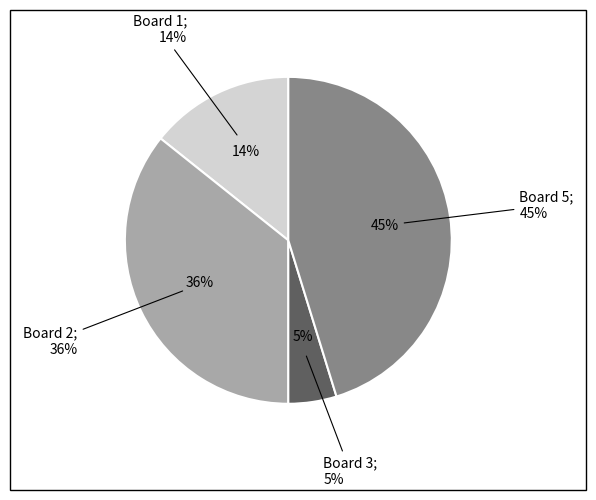

Does Board 3 represent more than half of the total?

No